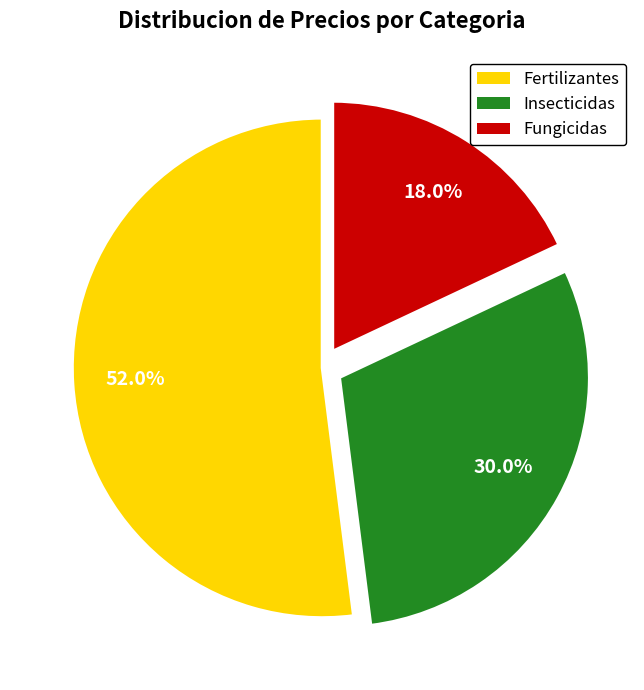

Approximately how many times larger is the value at Fungicidas compared to Insecticidas?

0.6